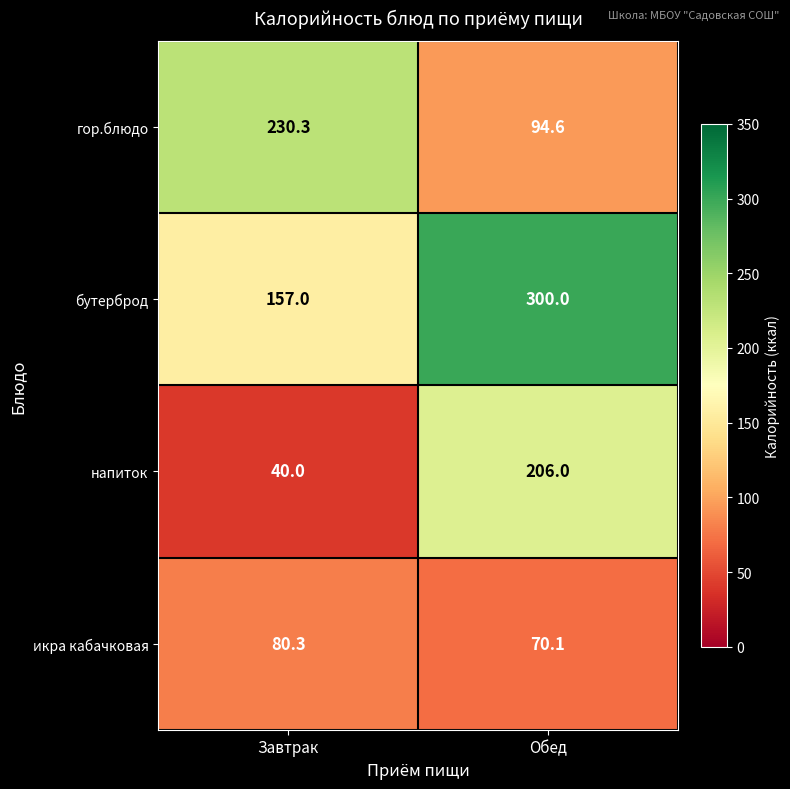

What is the sum of all напиток values?

246.0